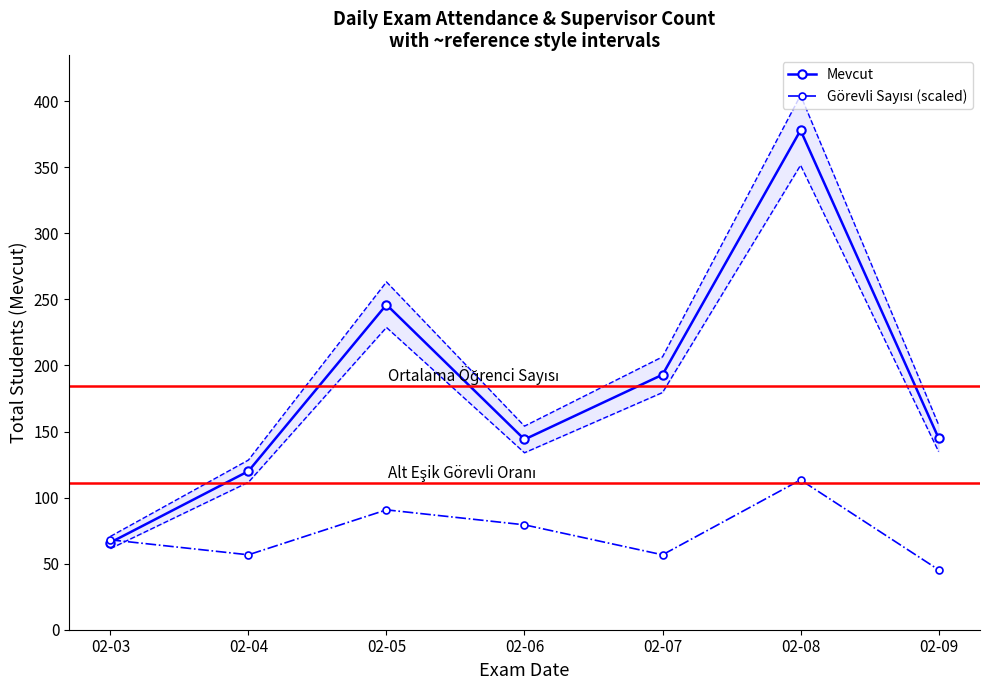

At which category does Mevcut reach its first local valley?

02-06